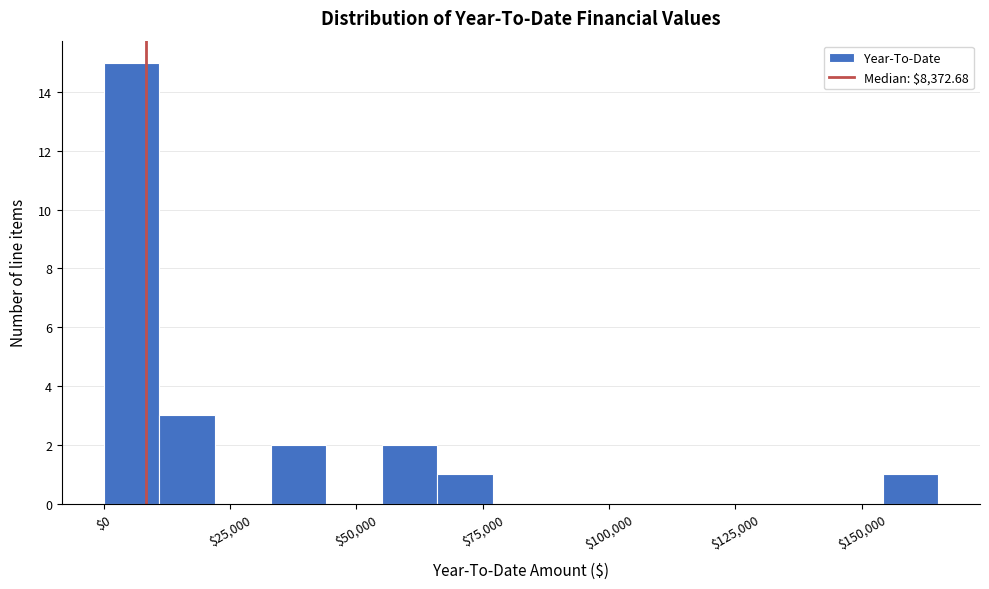

Around what value on the x-axis is the tallest bar? Give the approximate position of its centre, as read against the axis.

5000